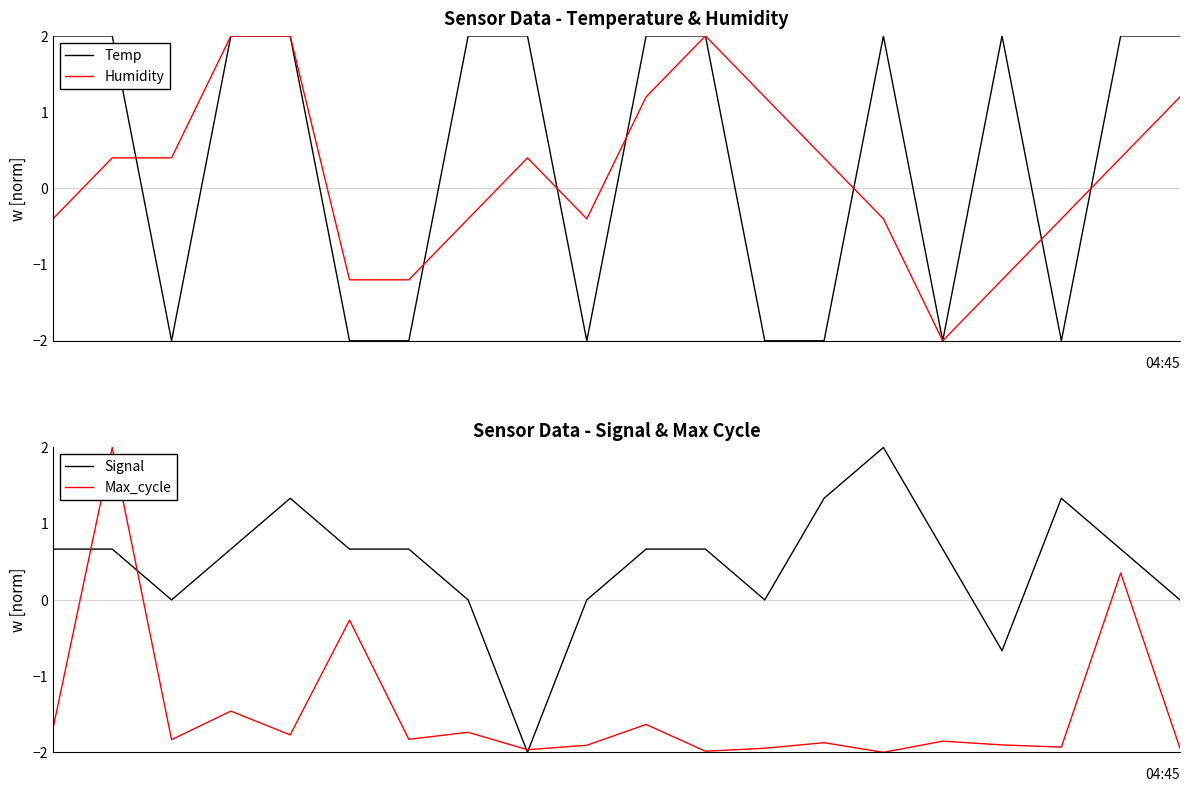

Read the Max_cycle value at 6.

-1.8